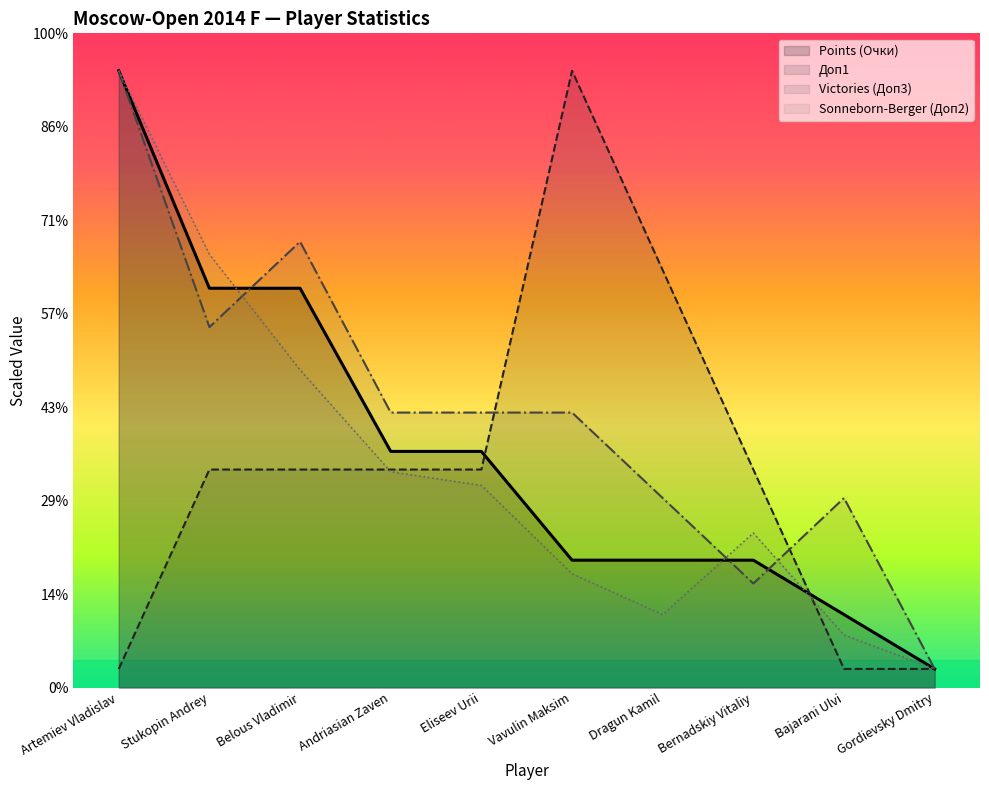

At how many categories does at least one series exceed 15?

5